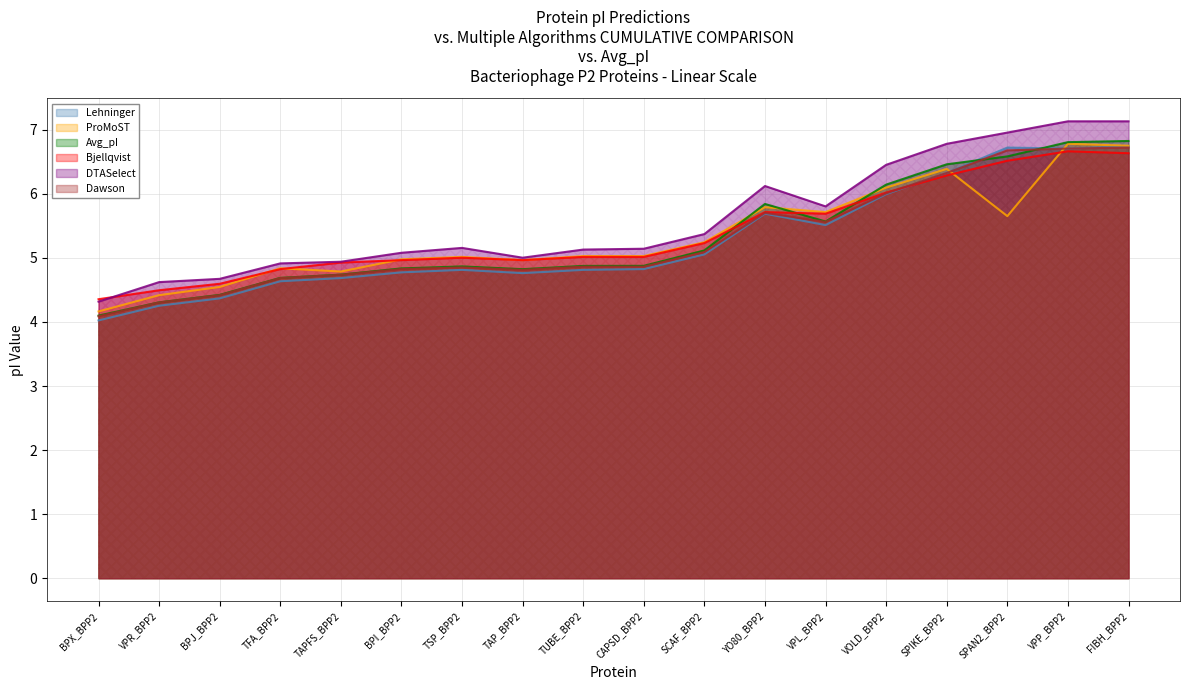

The value of Bjellqvist at VPL_BPP2 is 5.7. True or false?

True